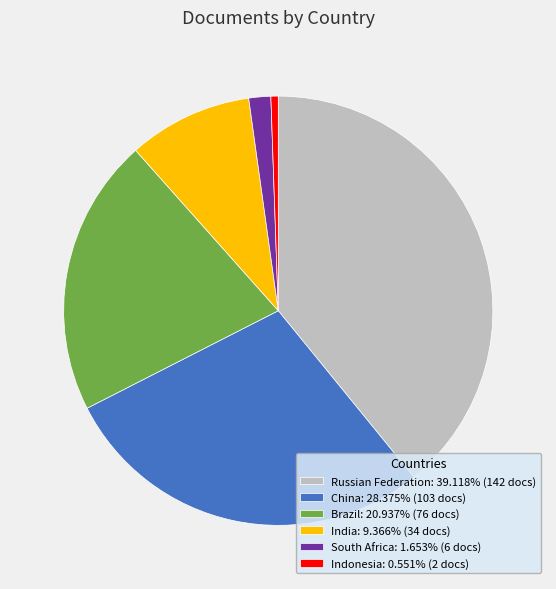

True or false: South Africa accounts for 7% of the total.

False